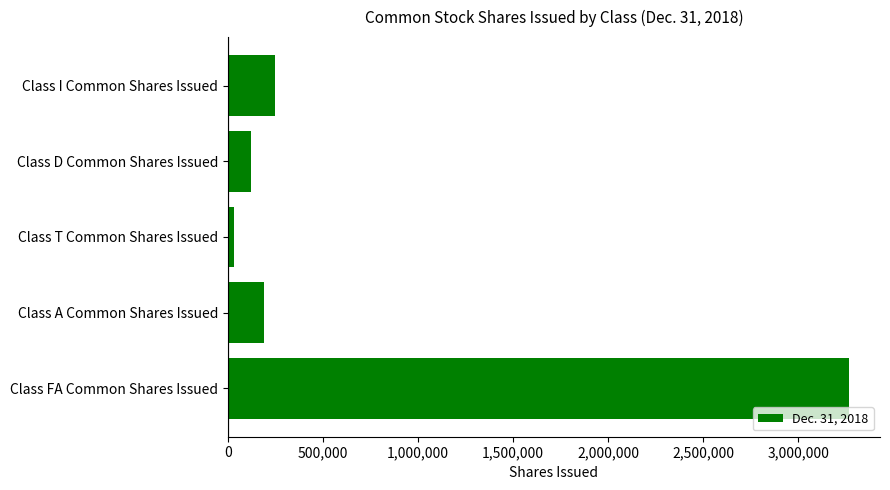

Is it true that the value at Class FA Common Shares Issued is 3266260?

True